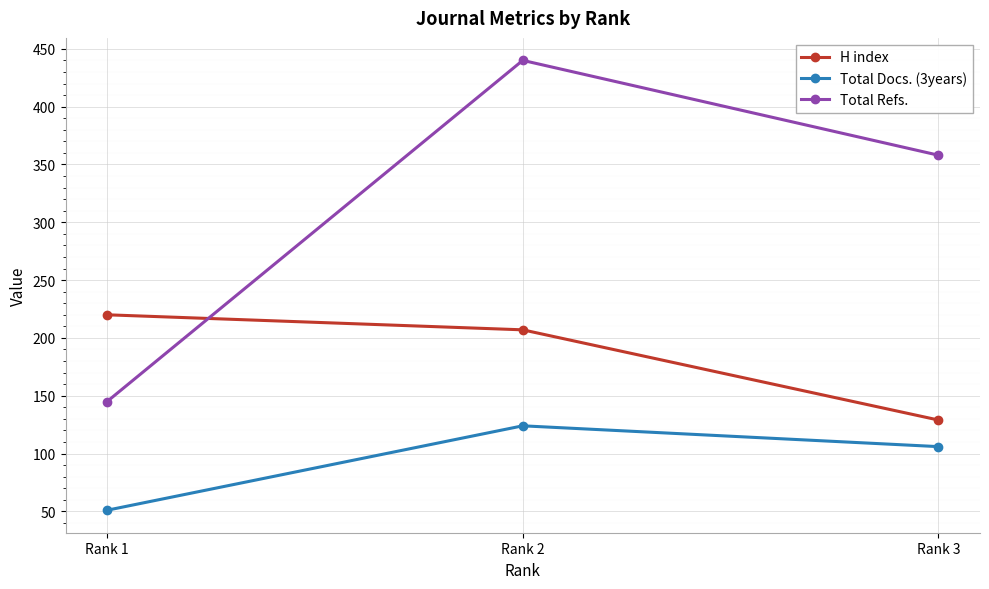

At which category is the sum across all series the highest?

Rank 2